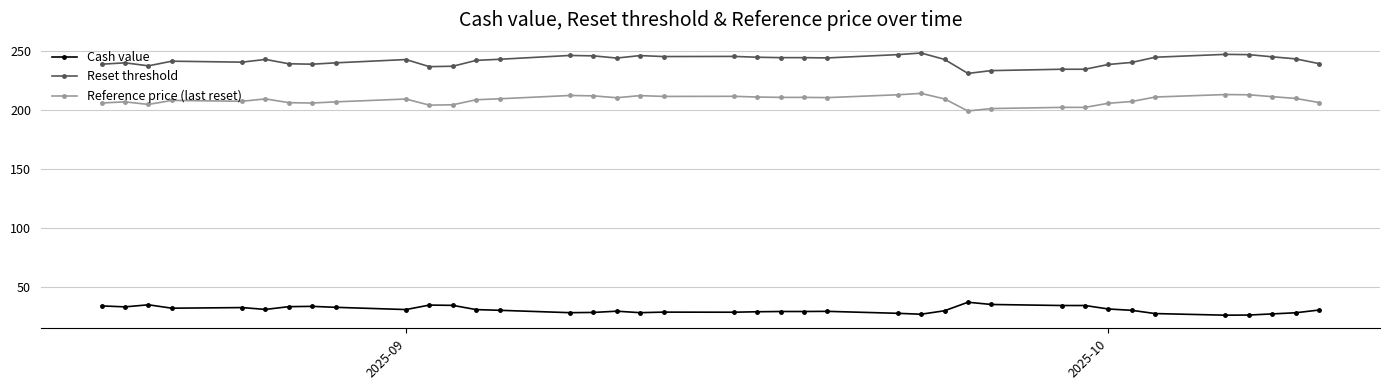

What are all the series names shown in the legend?

Cash value, Reset threshold, Reference price (last reset)